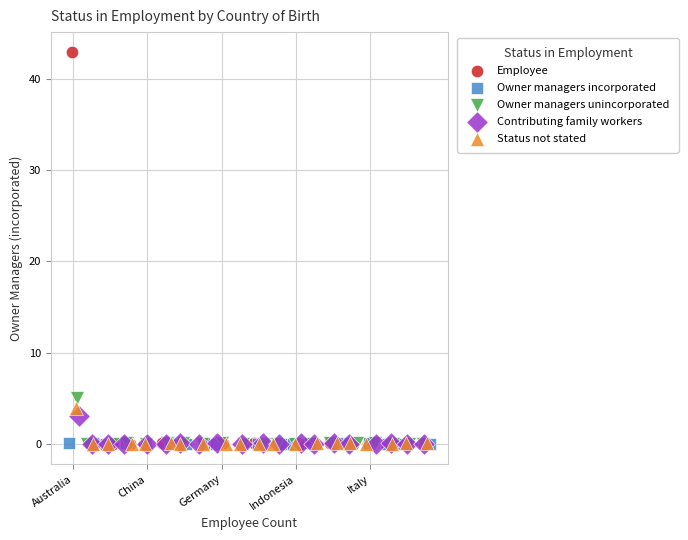

Which series contains the highest Y value?

Employee